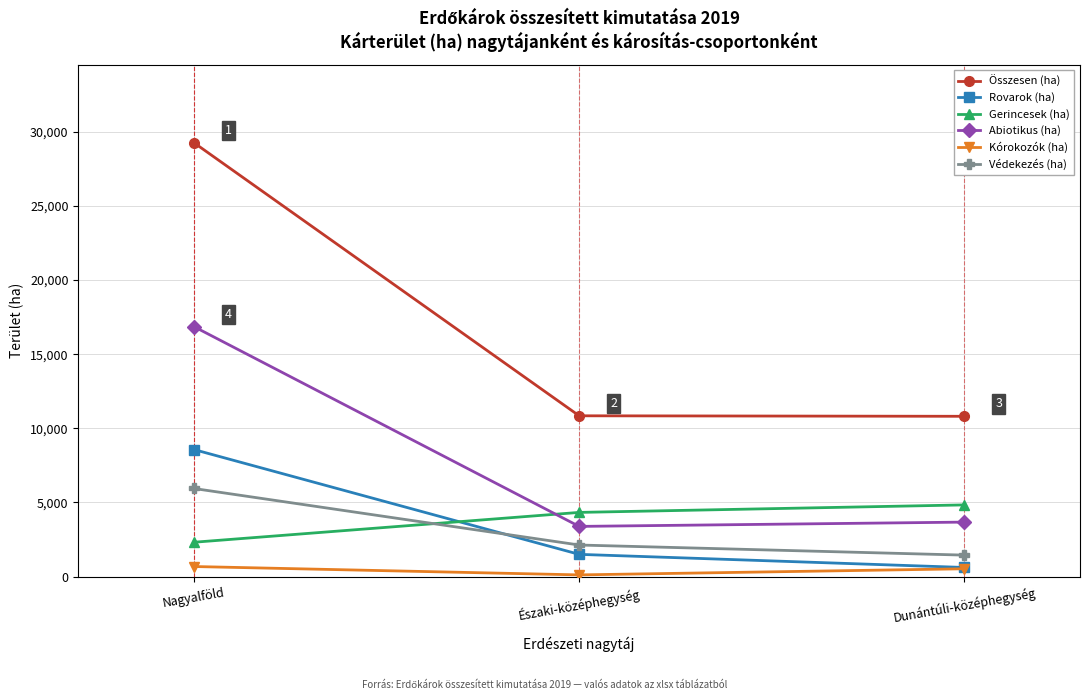

The Gerincesek (ha) series shows 1398.5 at Északi-középhegység. True or false?

False